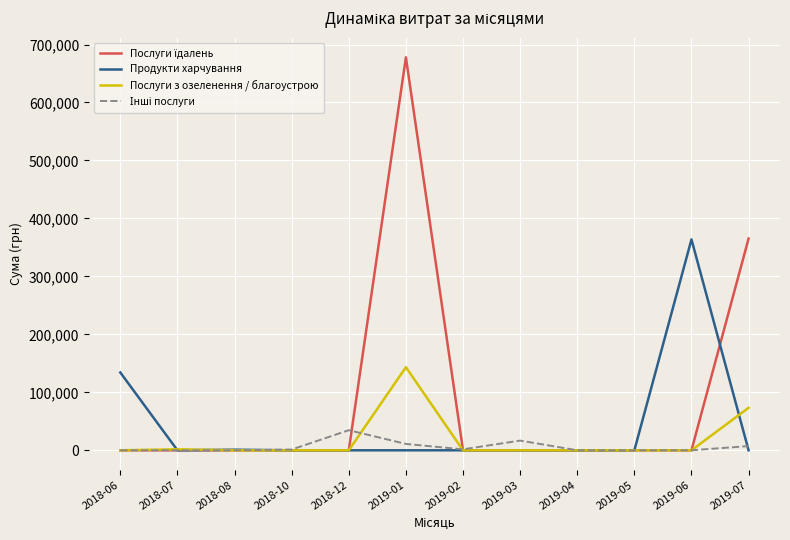

What is the maximum value shown in the chart?

677906.4